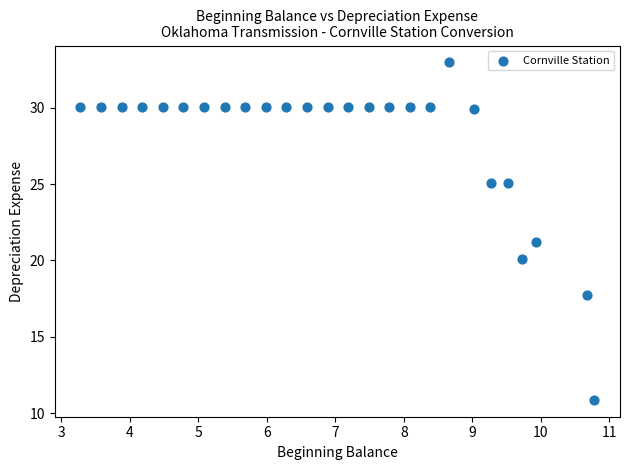

What is the range of Y values (max minus min)?

22.1